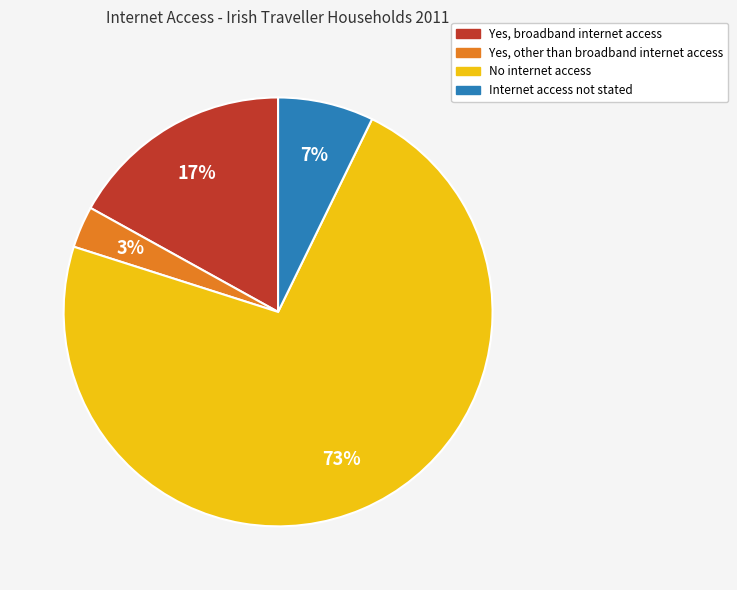

Does any single category account for the majority?

Yes